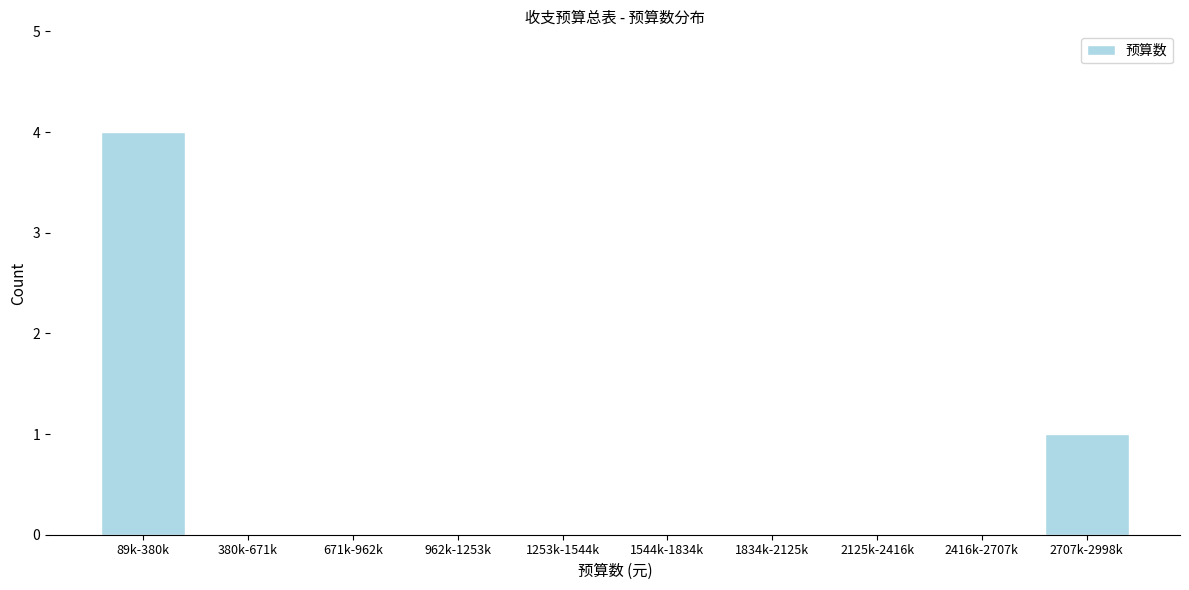

Reading left to right, list all the values displayed in this chart.

89k-380k=4	380k-671k=0	671k-962k=0	962k-1253k=0	1253k-1544k=0	1544k-1834k=0	1834k-2125k=0	2125k-2416k=0	2416k-2707k=0	2707k-2998k=1